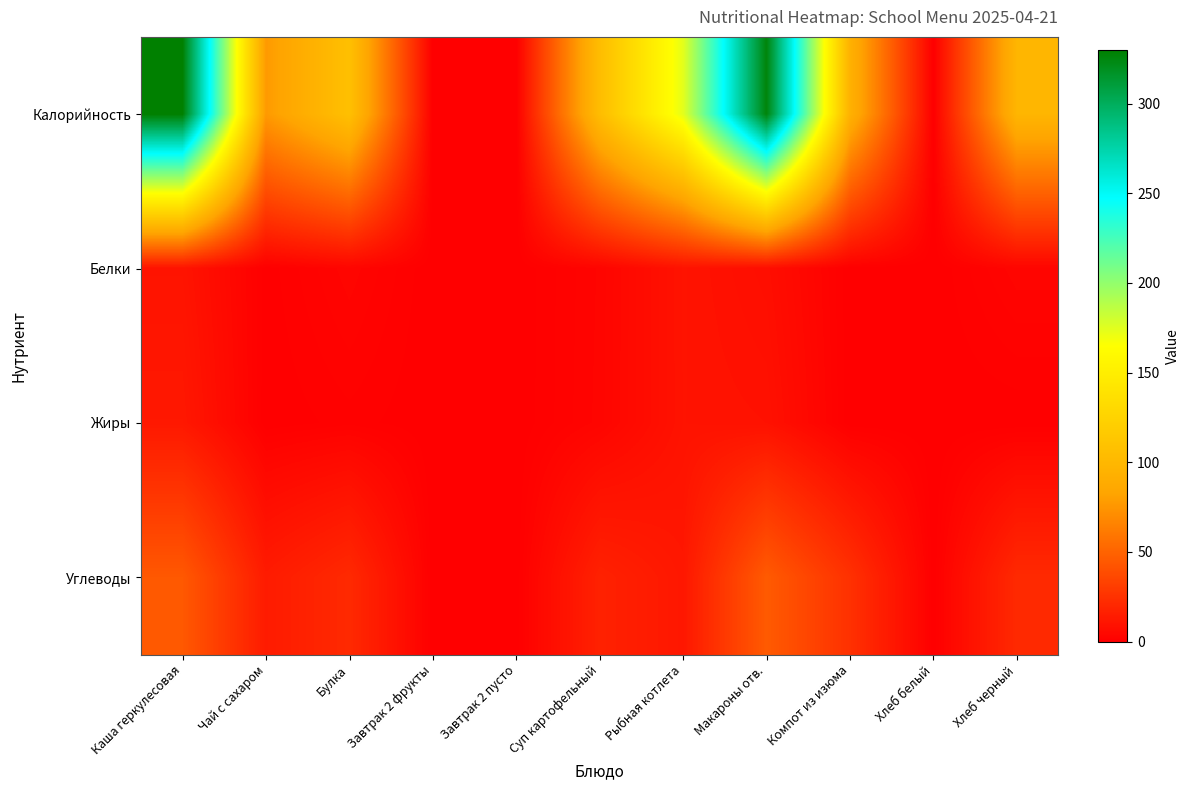

Reading left to right, extract all data points from this chart.

Калорийность: Каша геркулесовая=330.0	Чай с сахаром=77.3	Булка=107.7	Завтрак 2 фрукты=0.0	Завтрак 2 пусто=0.0	Суп картофельный=104.8	Рыбная котлета=174.0	Макароны отв.=326.0	Компот из изюма=94.2	Хлеб белый=0.0	Хлеб черный=98.0
Белки: Каша геркулесовая=10.2	Чай с сахаром=0.2	Булка=3.0	Завтрак 2 фрукты=0.0	Завтрак 2 пусто=0.0	Суп картофельный=2.7	Рыбная котлета=9.8	Макароны отв.=7.4	Компот из изюма=0.0	Хлеб белый=0.0	Хлеб черный=3.0
Жиры: Каша геркулесовая=12.3	Чай с сахаром=0.0	Булка=1.0	Завтрак 2 фрукты=0.0	Завтрак 2 пусто=0.0	Суп картофельный=2.8	Рыбная котлета=9.7	Макароны отв.=9.0	Компот из изюма=0.0	Хлеб белый=0.0	Хлеб черный=0.0
Углеводы: Каша геркулесовая=44.5	Чай с сахаром=14.0	Булка=21.0	Завтрак 2 фрукты=0.0	Завтрак 2 пусто=0.0	Суп картофельный=17.1	Рыбная котлета=12.0	Макароны отв.=45.6	Компот из изюма=24.8	Хлеб белый=0.0	Хлеб черный=21.0